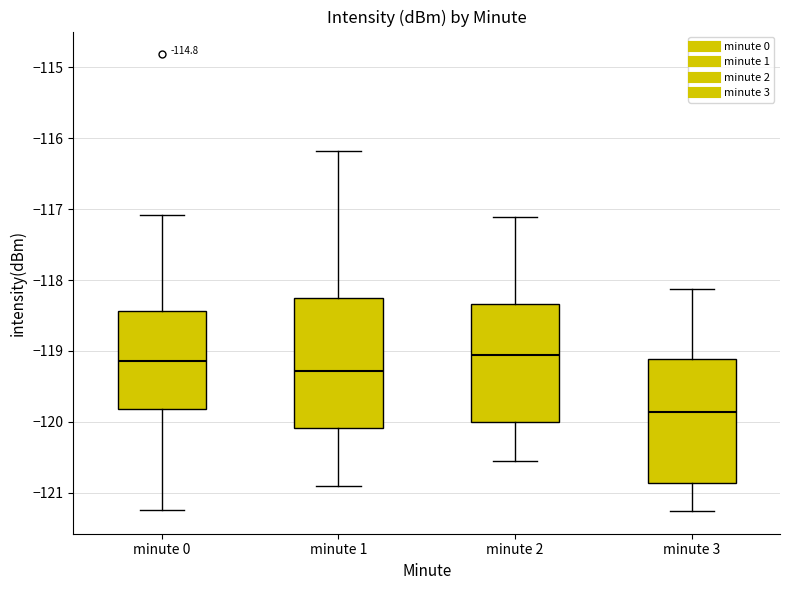

Reading left to right, read every box against the y-axis: the position of its median line, the range the box covers, and the ends of its whiskers. The values are not printed on the chart, so give them approximately, as read against the axis.

minute 0: median -119.1, box -119.8 to -118.4, whiskers -121.2 to -117.1
minute 1: median -119.3, box -120.1 to -118.3, whiskers -120.9 to -116.2
minute 2: median -119.1, box -120.0 to -118.3, whiskers -120.6 to -117.1
minute 3: median -119.9, box -120.9 to -119.1, whiskers -121.3 to -118.1